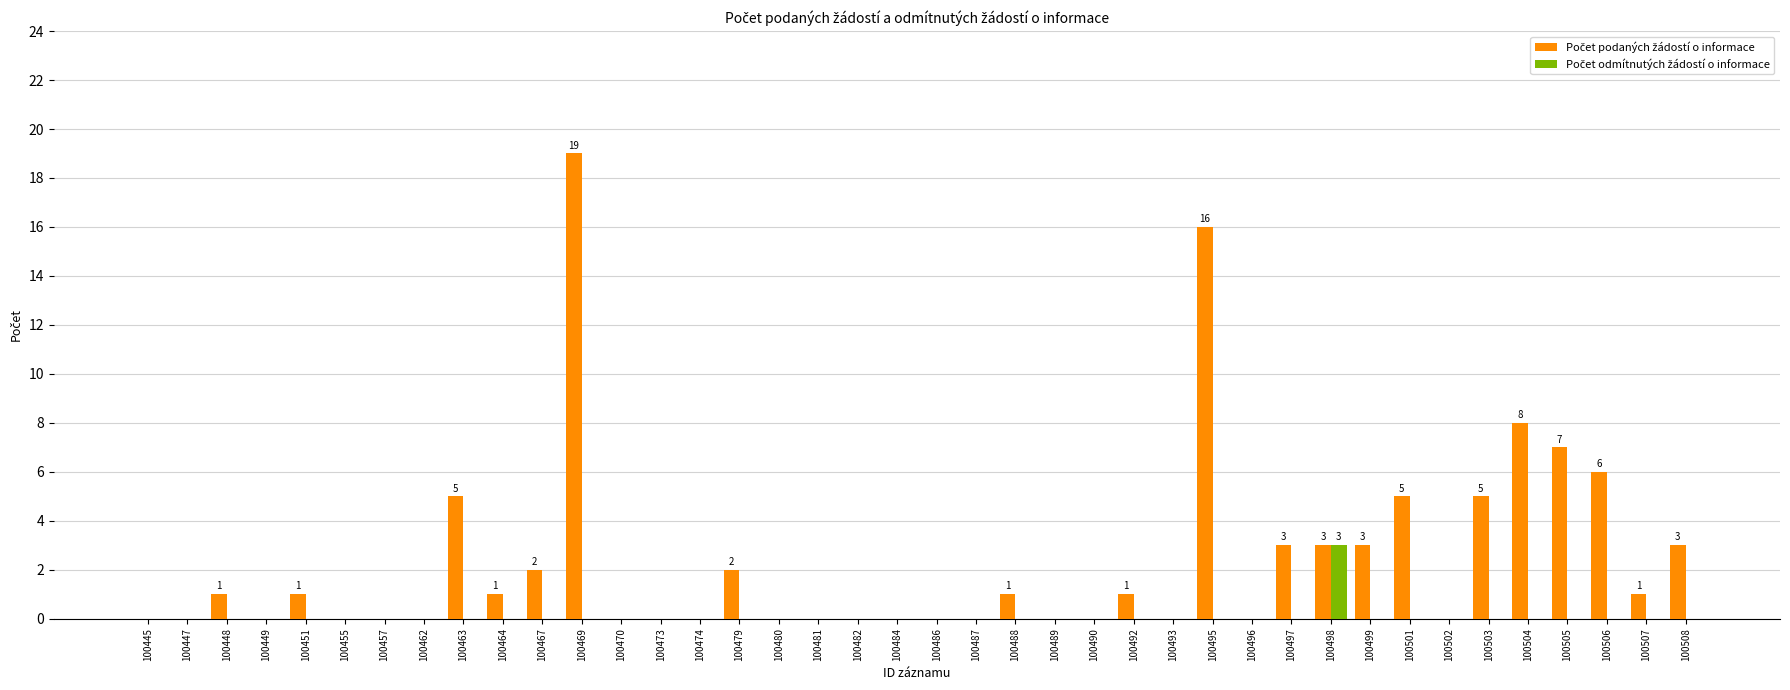

Which label corresponds to the largest value in the chart?

100469